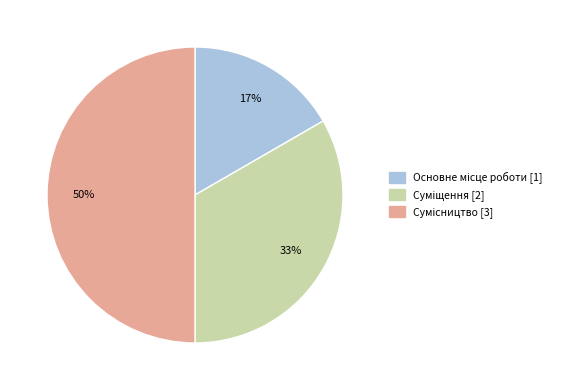

How many segments does this pie chart have?

3